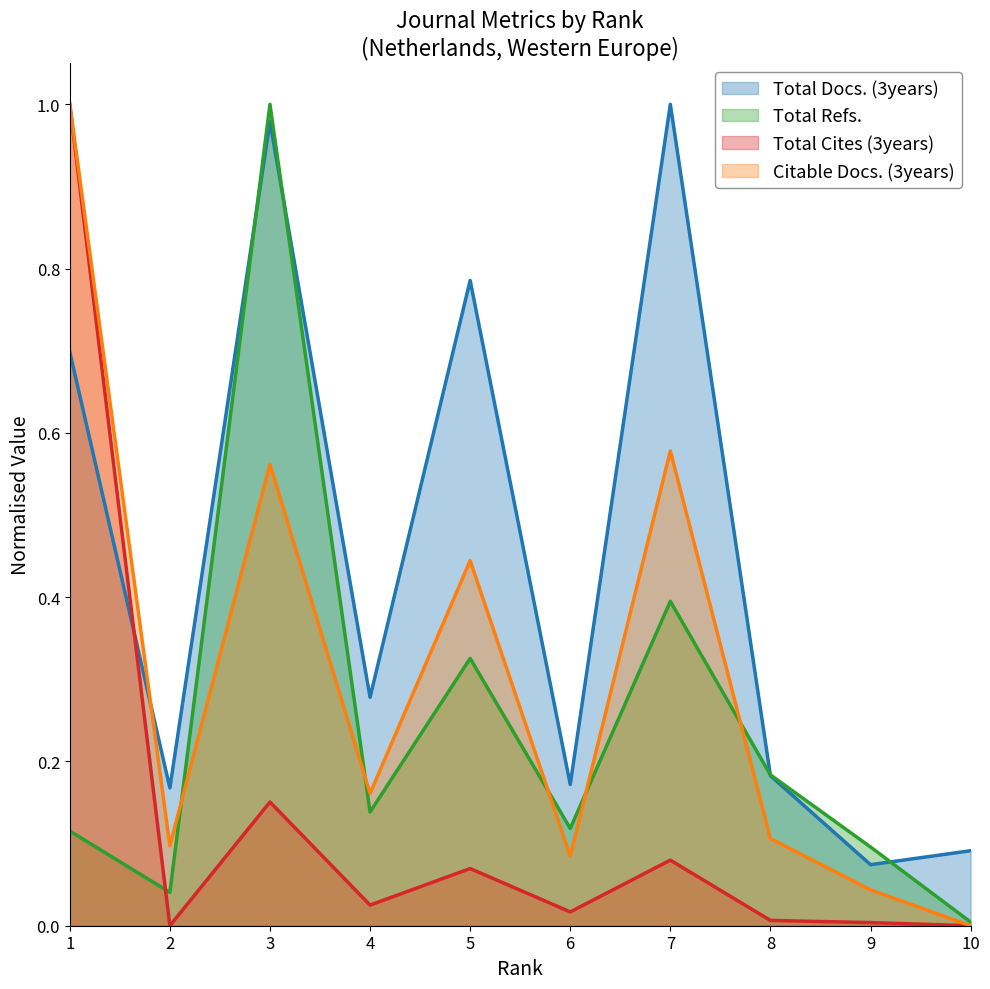

Which series has the widest spread of values?

Total Cites (3years)